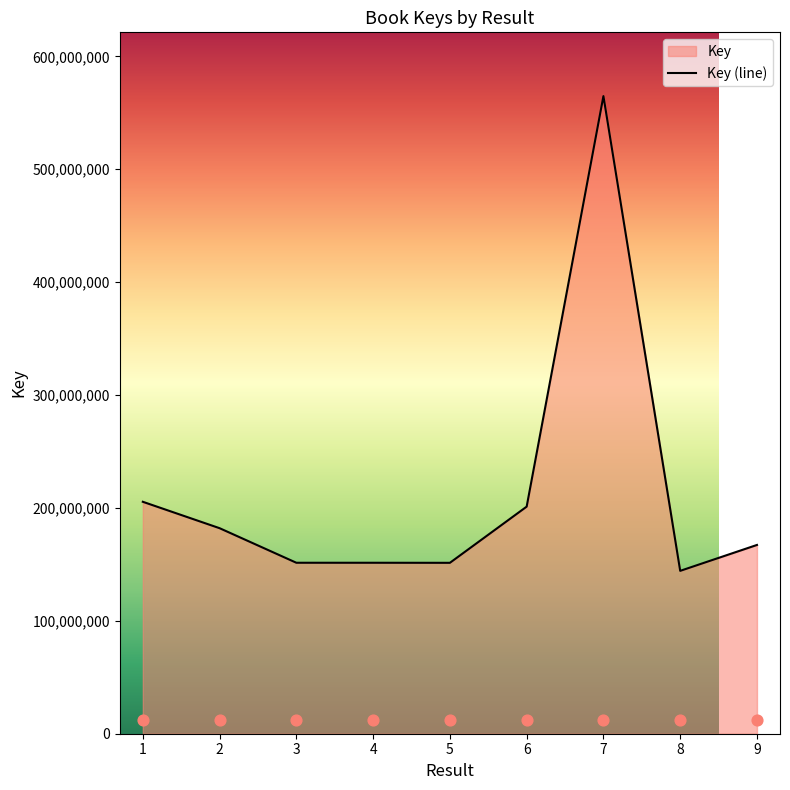

What is the change in value from 4 to 7?

+413385062